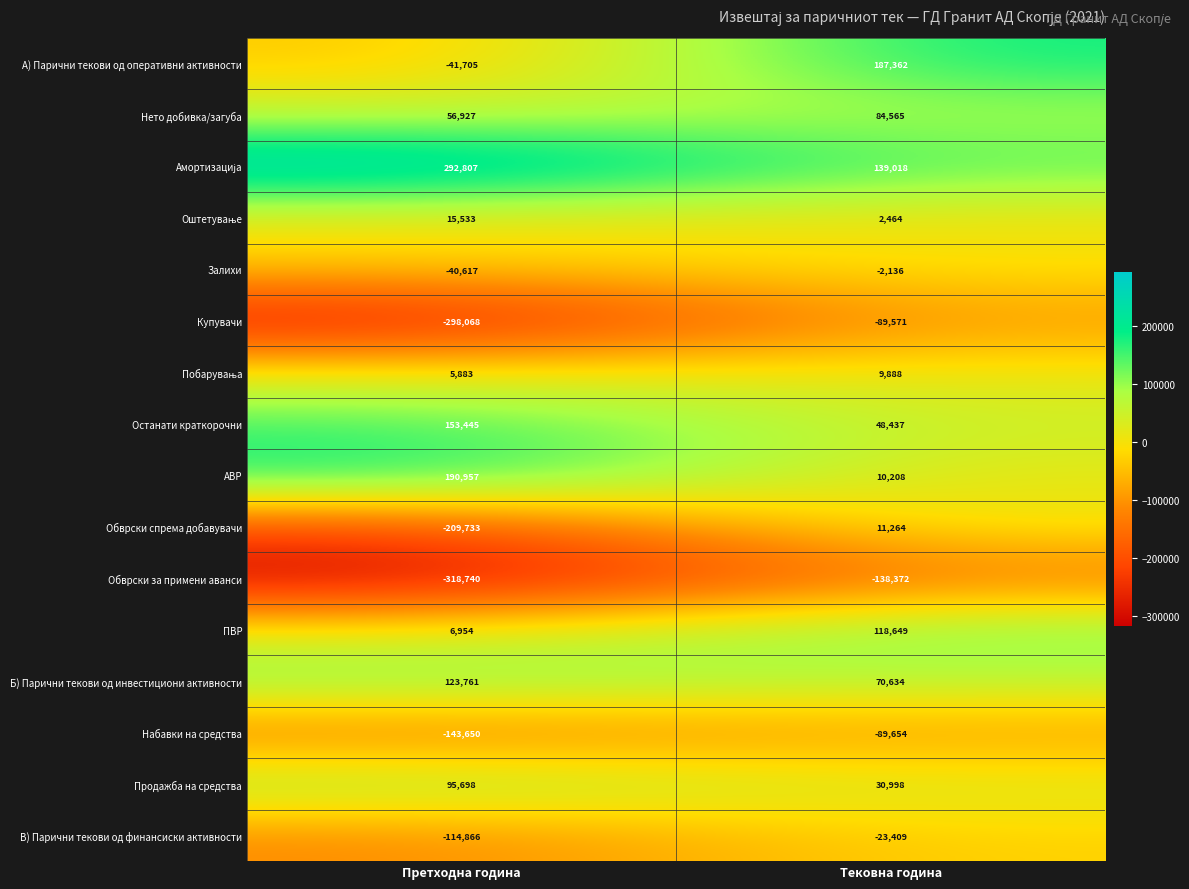

Is it true that Продажба на средства equals 95698 at Претходна година?

True